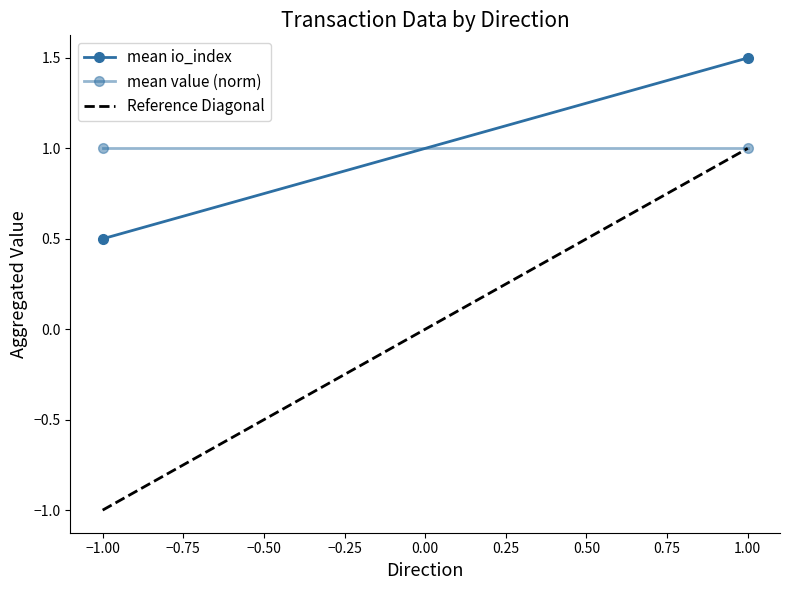

Which series has the widest spread of values?

Reference Diagonal